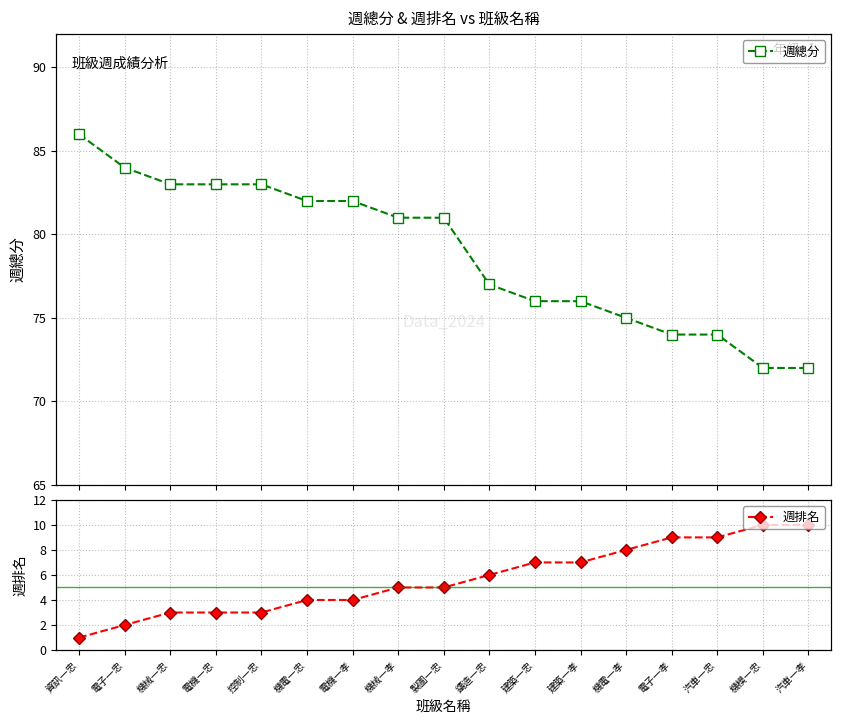

True or false: 週總分 has more than 1 interior local peaks.

False